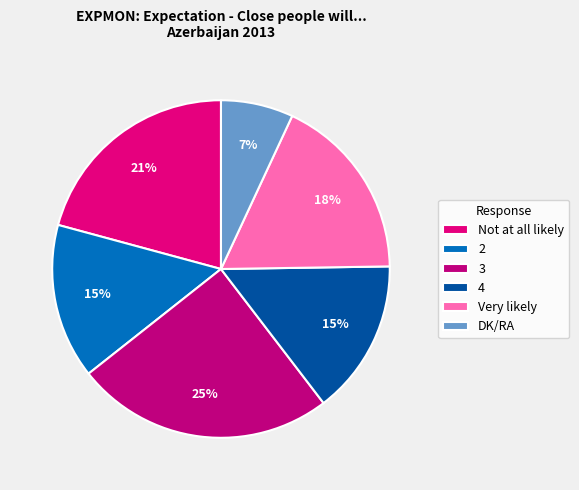

To the nearest percent, what is the difference between the DK/RA and Not at all likely slice percentages?

14%